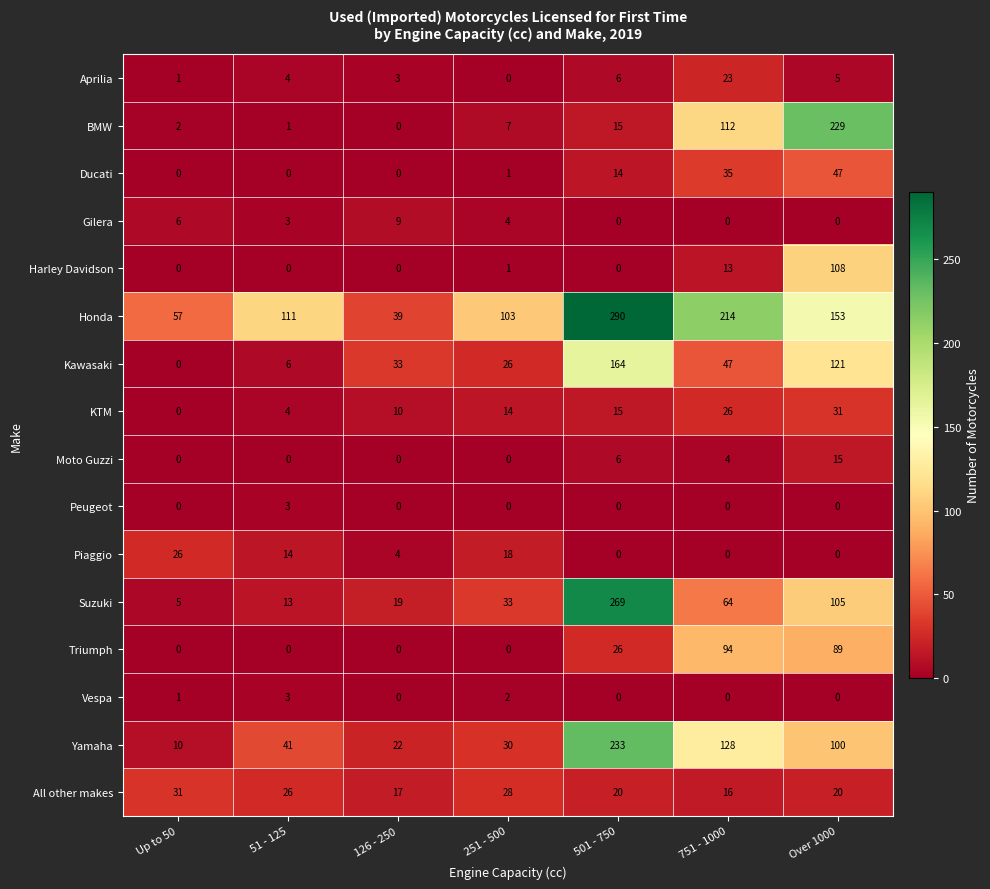

At how many categories does at least one series exceed 110?

4